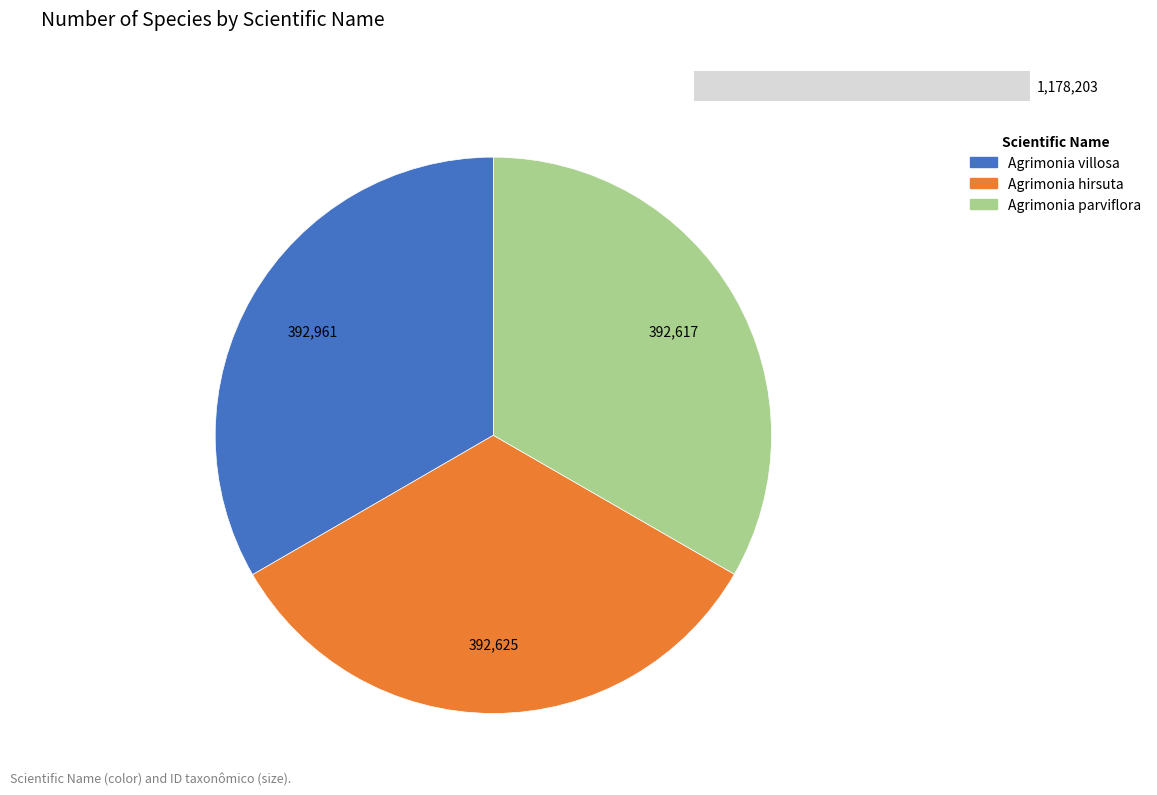

True or false: Agrimonia villosa accounts for 23% of the total.

False